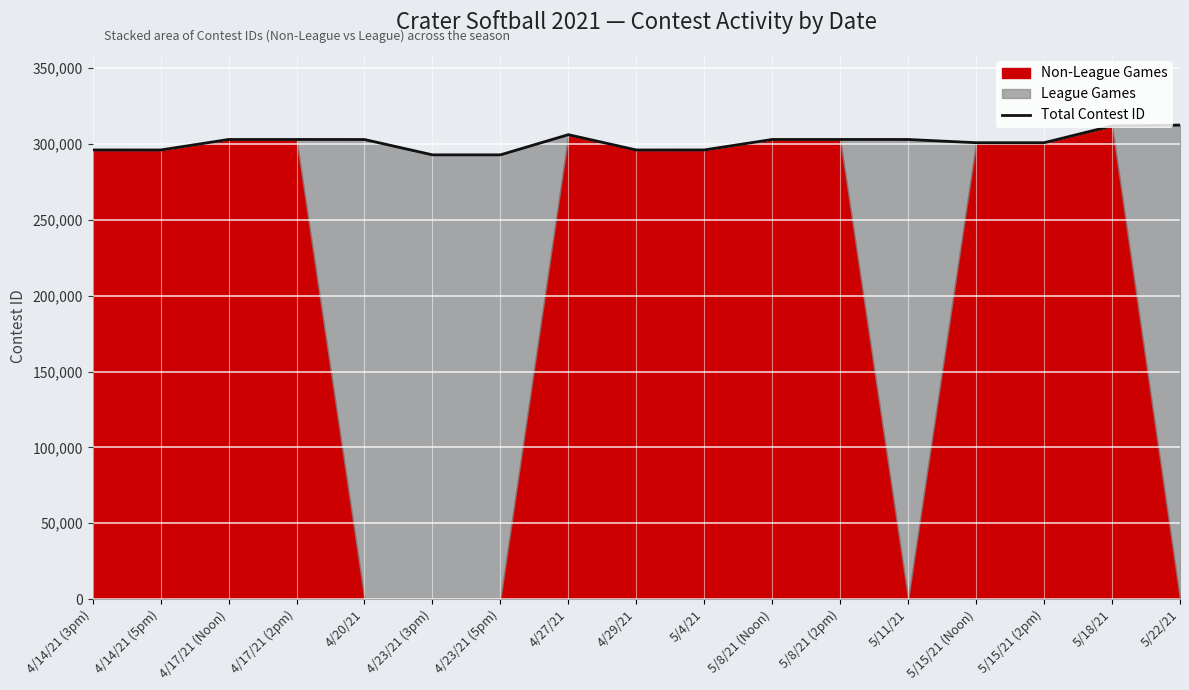

Which label corresponds to the smallest value in the chart?

4/23/21 (3pm)